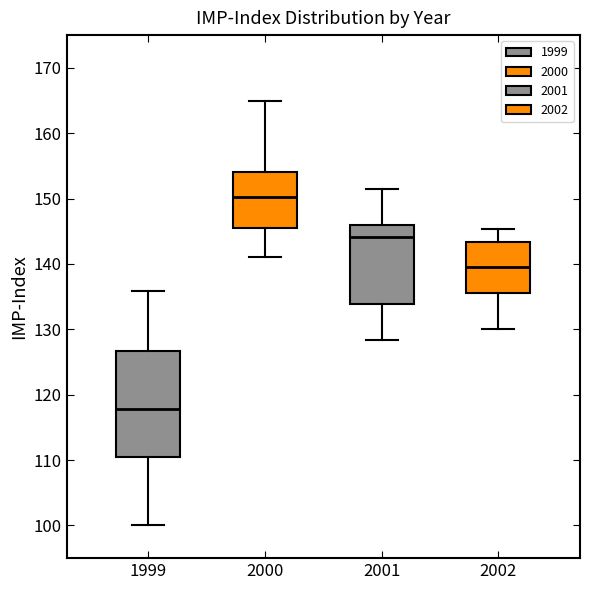

Where is the lower edge of the box at x = 2002 on the y-axis? The values are not printed on the chart, so give them approximately, as read against the axis.

136